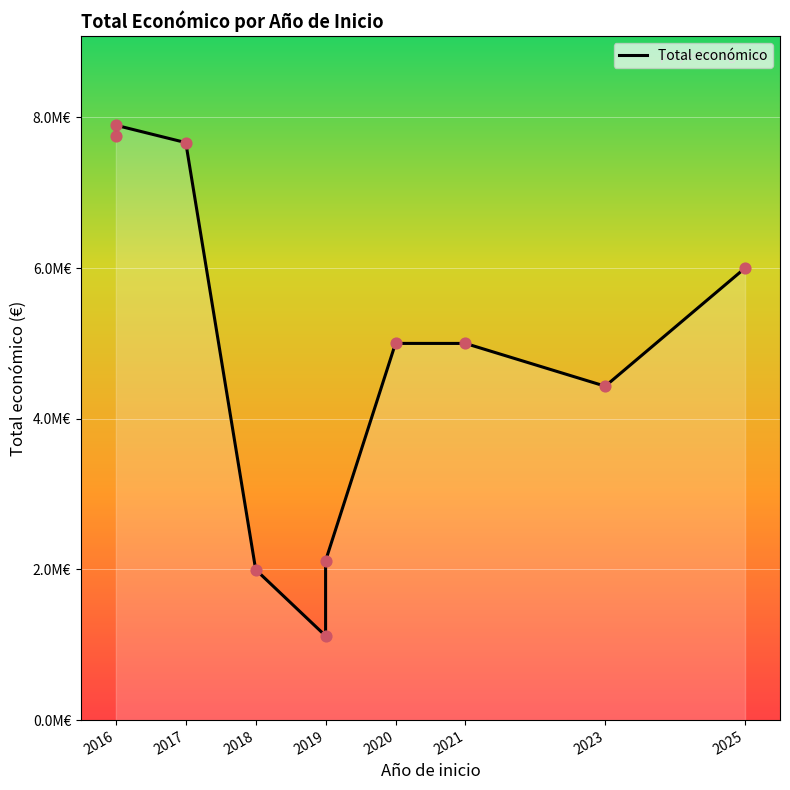

Which has a higher value, 2019 or 2016?

2016